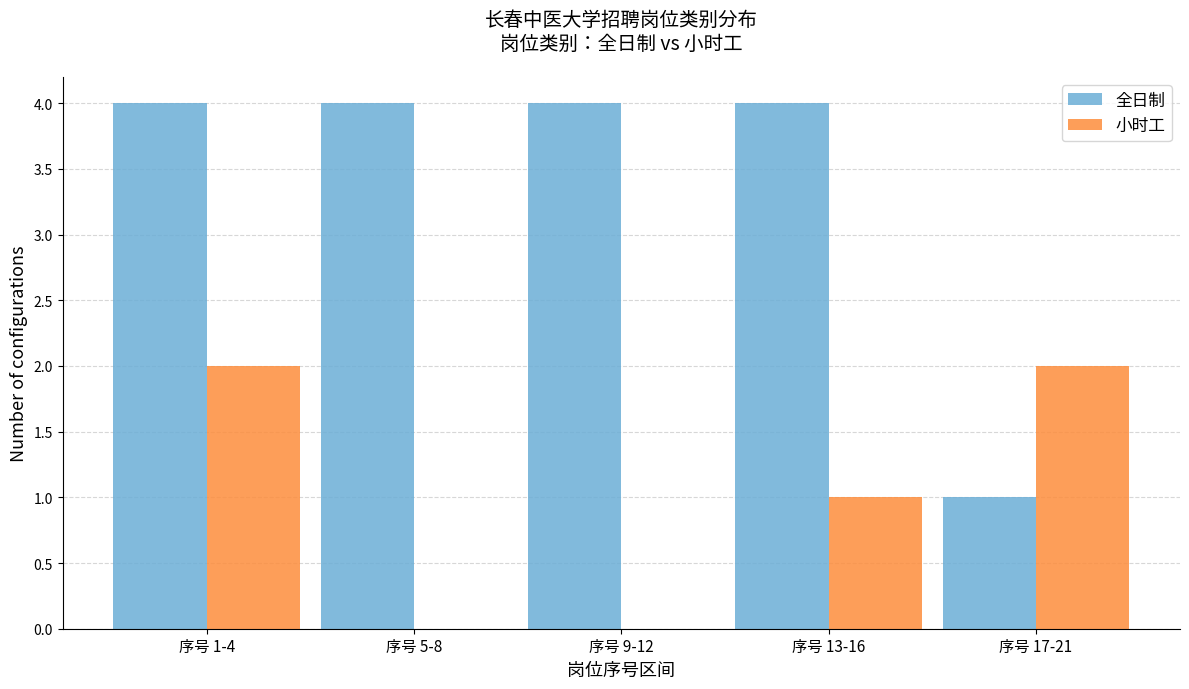

Reading left to right, what are all the values shown in this chart?

全日制: 序号 1-4=4	序号 5-8=4	序号 9-12=4	序号 13-16=4	序号 17-21=1
小时工: 序号 1-4=2	序号 5-8=0	序号 9-12=0	序号 13-16=1	序号 17-21=2